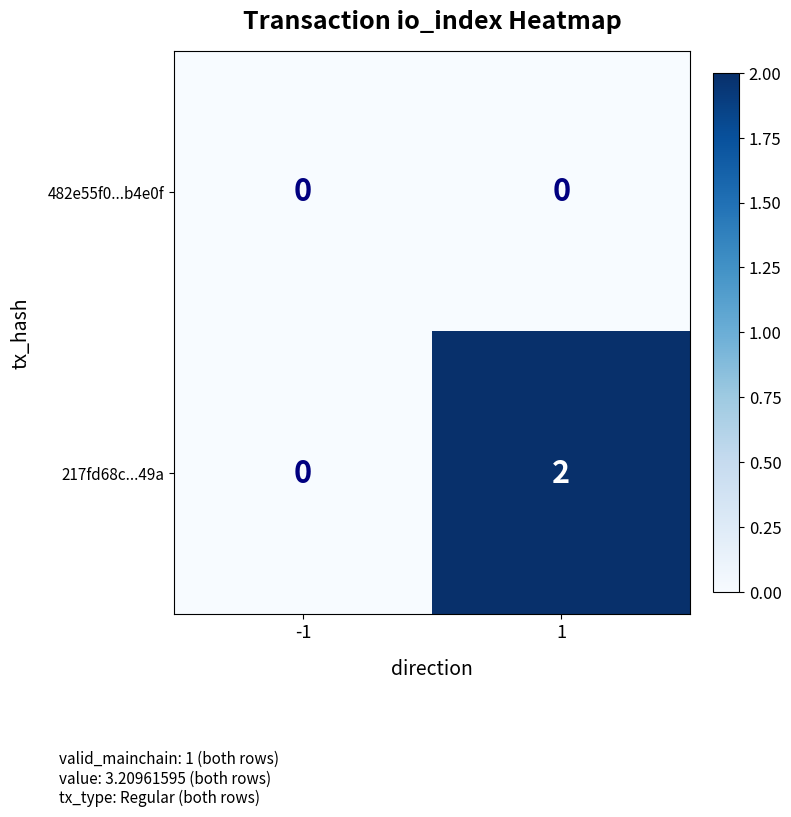

Between -1 and 1, which series saw the biggest shift?

217fd68c...49a